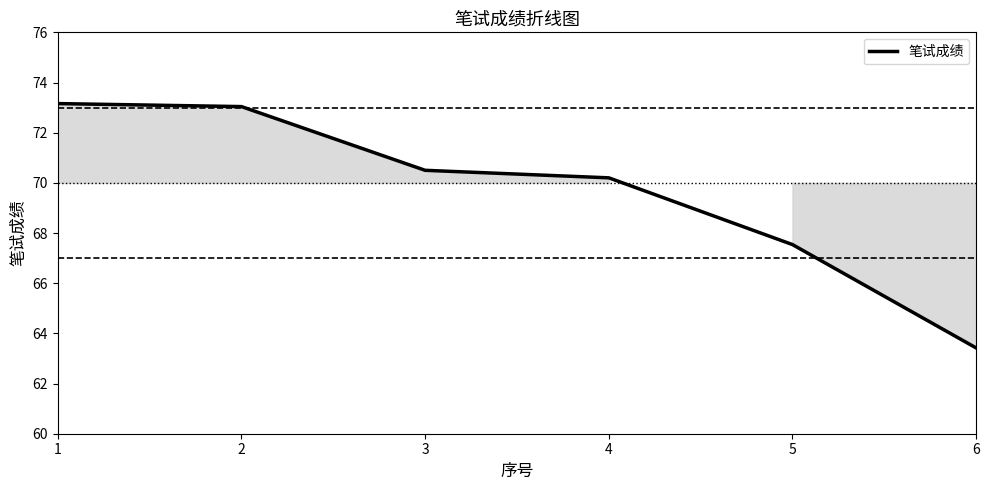

Reading left to right, extract all data points from this chart.

1=73.2	2=73.0	3=70.5	4=70.2	5=67.5	6=63.4